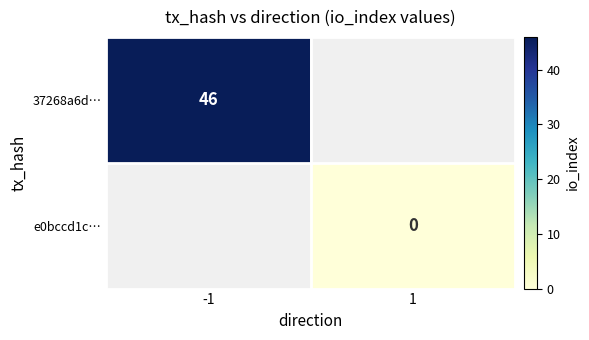

Count the number of data series in this chart.

2